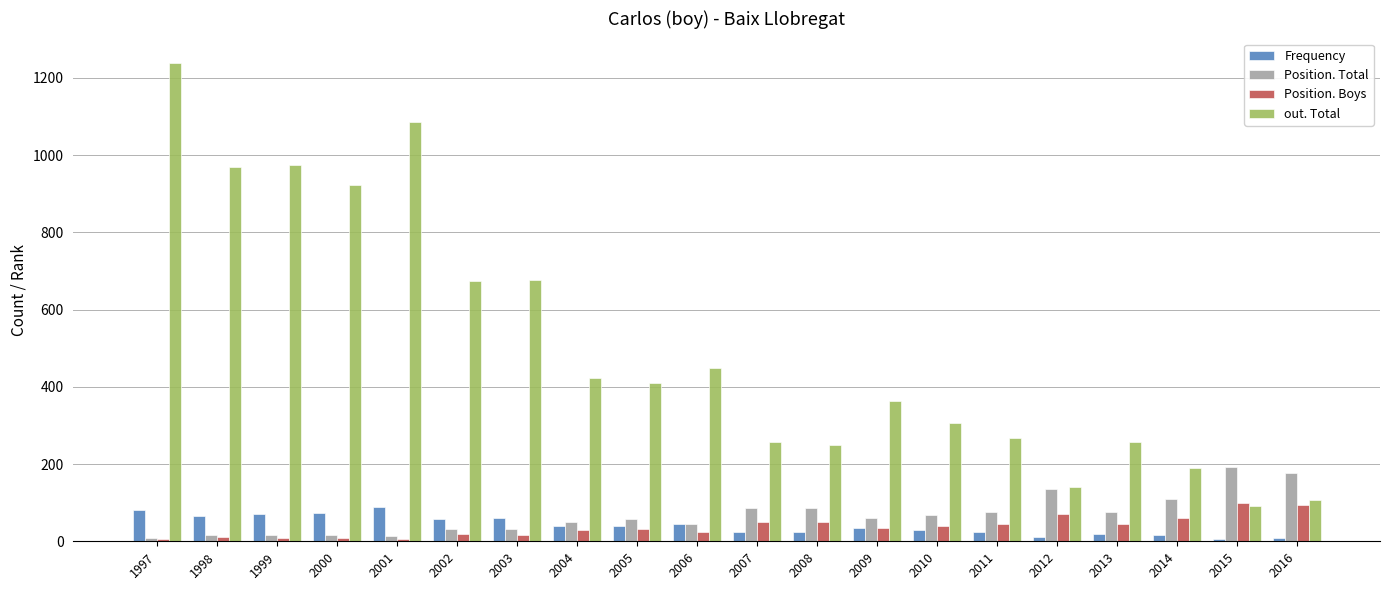

What is the minimum value shown in the chart?

5